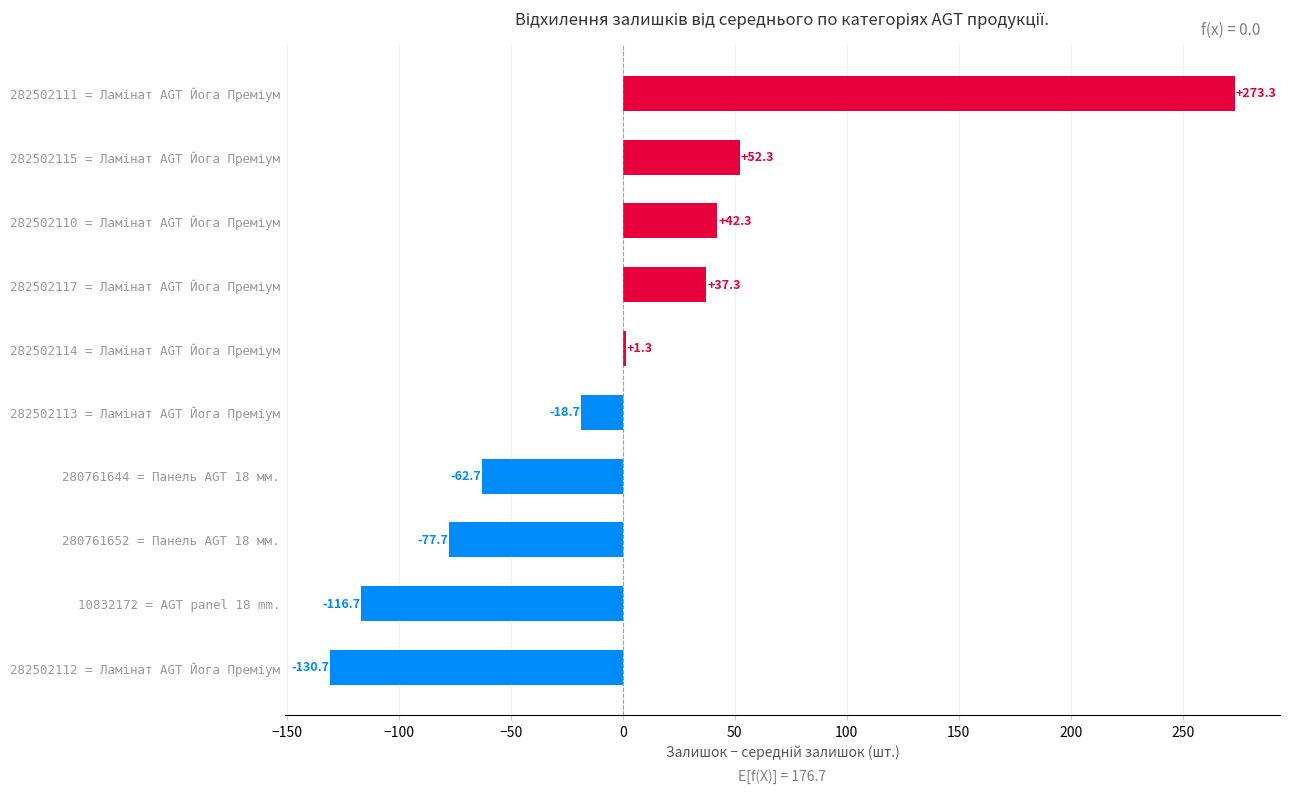

What is the maximum value shown in the chart?

273.3